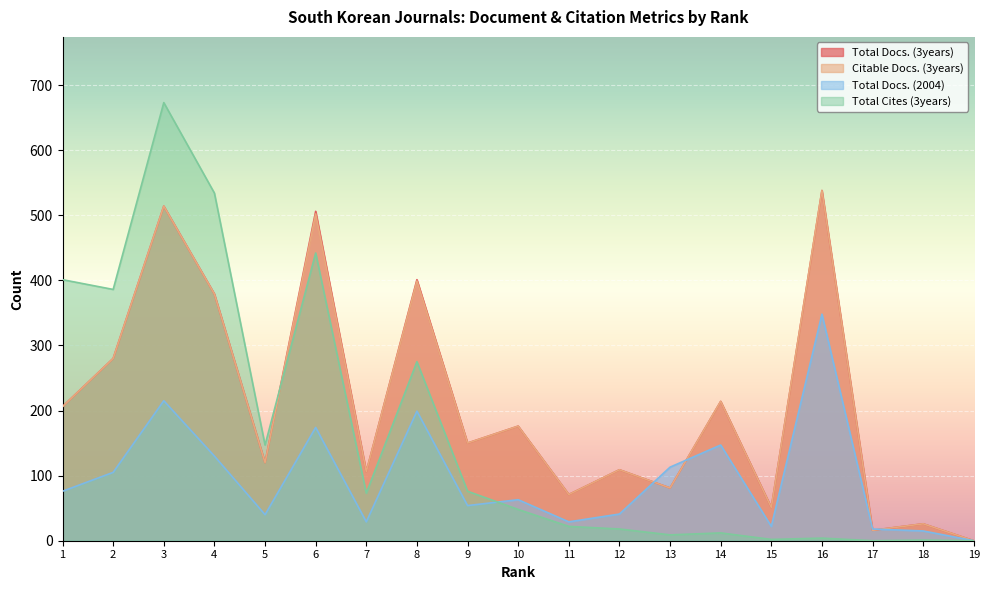

What is the greatest value displayed?

673